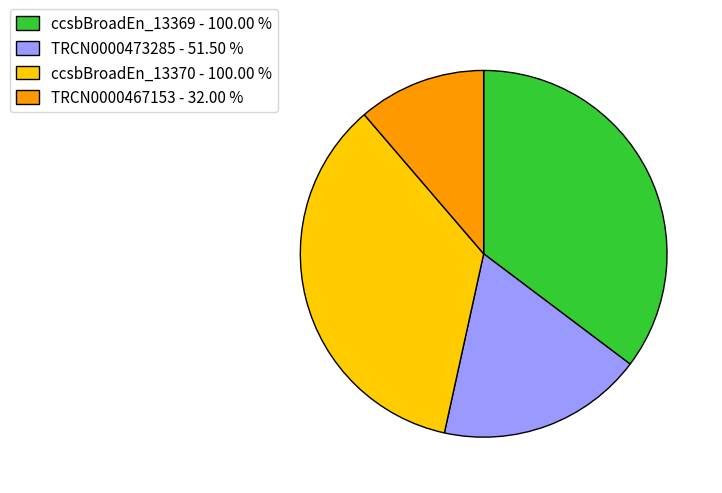

Does TRCN0000473285 - 51.50 % represent more than half of the total?

No